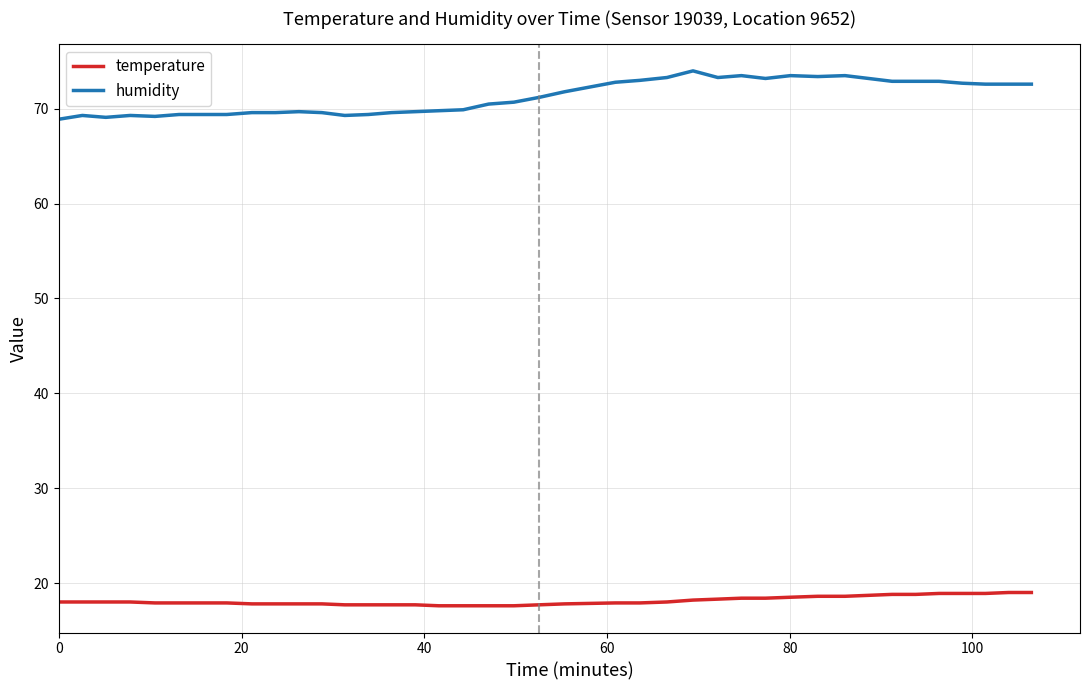

How many lines are shown in the chart?

2